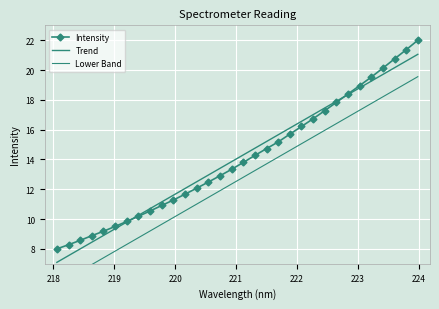

True or false: Lower Band and Trend cross at least once.

False